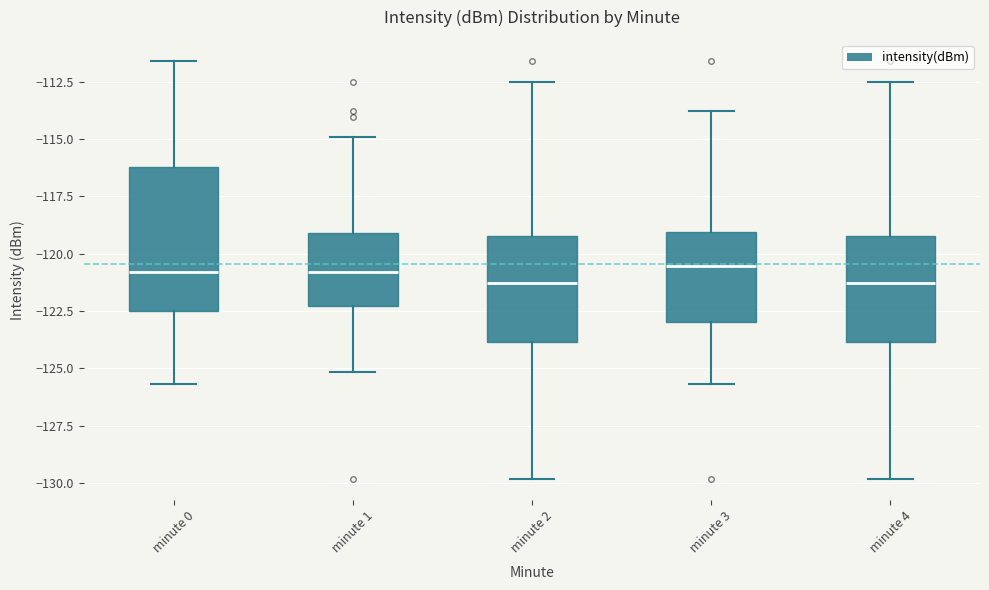

Reading left to right, read every box against the y-axis: the position of its median line, the range the box covers, and the ends of its whiskers. The values are not printed on the chart, so give them approximately, as read against the axis.

minute 0: median -121.0, box -122.5 to -116.0, whiskers -125.5 to -111.5
minute 1: median -121.0, box -122.5 to -119.0, whiskers -125.0 to -115.0
minute 2: median -121.5, box -124.0 to -119.0, whiskers -130.0 to -112.5
minute 3: median -120.5, box -123.0 to -119.0, whiskers -125.5 to -114.0
minute 4: median -121.5, box -124.0 to -119.0, whiskers -130.0 to -112.5